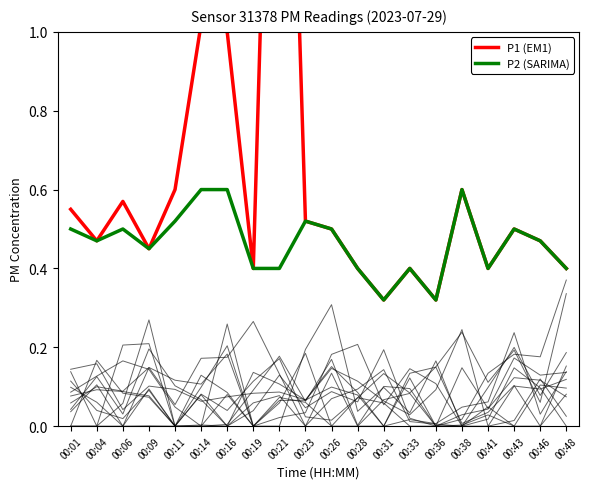

Count the number of categories in the chart.

20